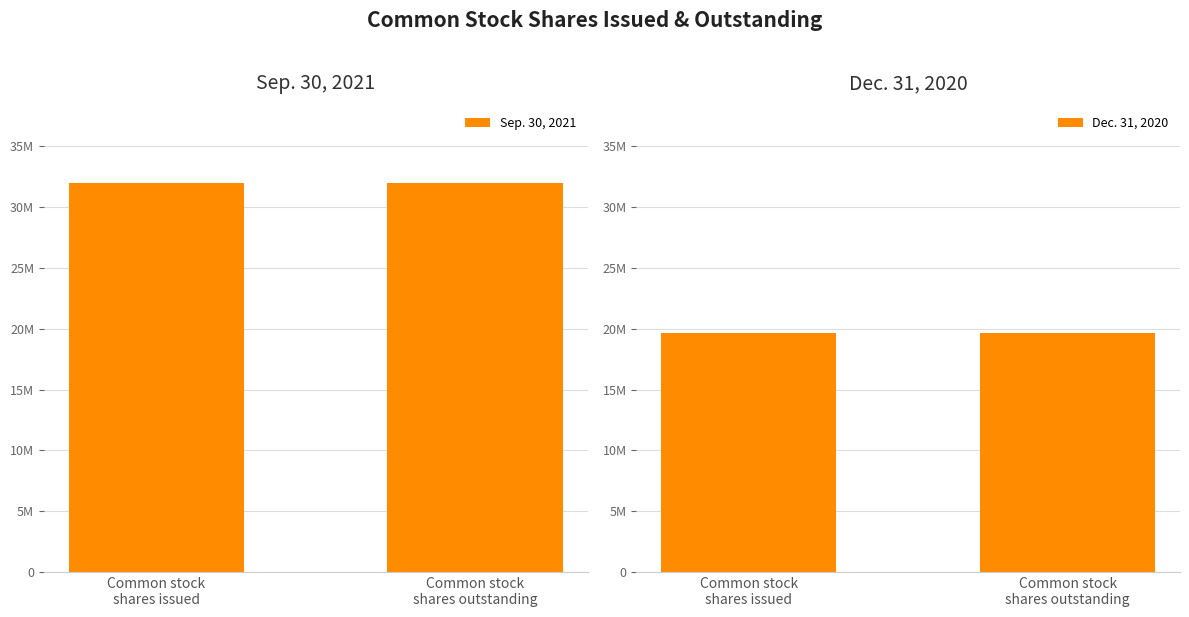

What is the label of the 2nd bar from the left?

Common stock
shares outstanding